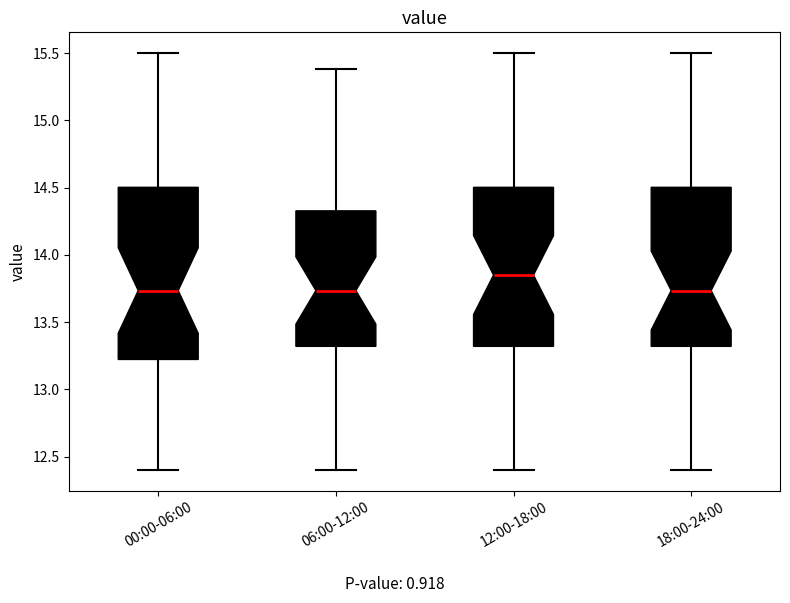

Reading left to right, transcribe this box plot: for each box, give where its median line is, the range the box spans, and where its two whiskers end, as read against the y-axis. The values are not printed on the chart, so give them approximately, as read against the axis.

00:00-06:00: median 13.75, box 13.20 to 14.50, whiskers 12.40 to 15.50
06:00-12:00: median 13.75, box 13.30 to 14.35, whiskers 12.40 to 15.40
12:00-18:00: median 13.85, box 13.30 to 14.50, whiskers 12.40 to 15.50
18:00-24:00: median 13.75, box 13.30 to 14.50, whiskers 12.40 to 15.50